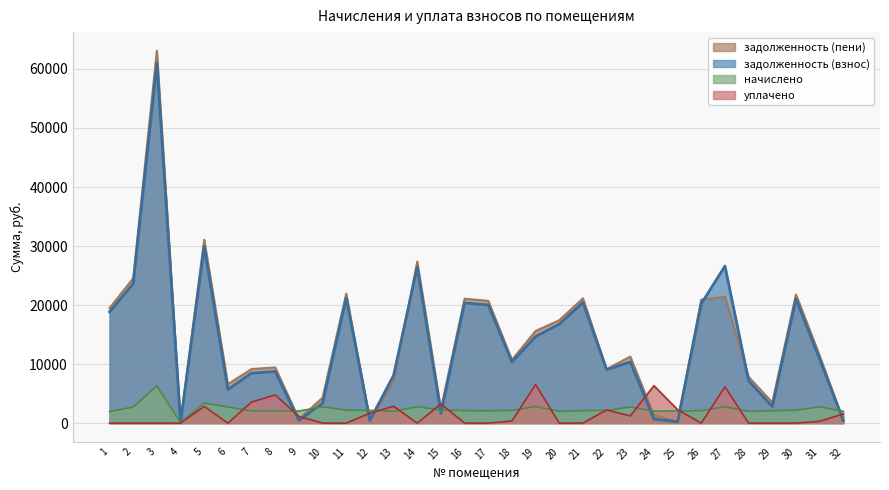

At which label does уплачено first exceed 300?

5